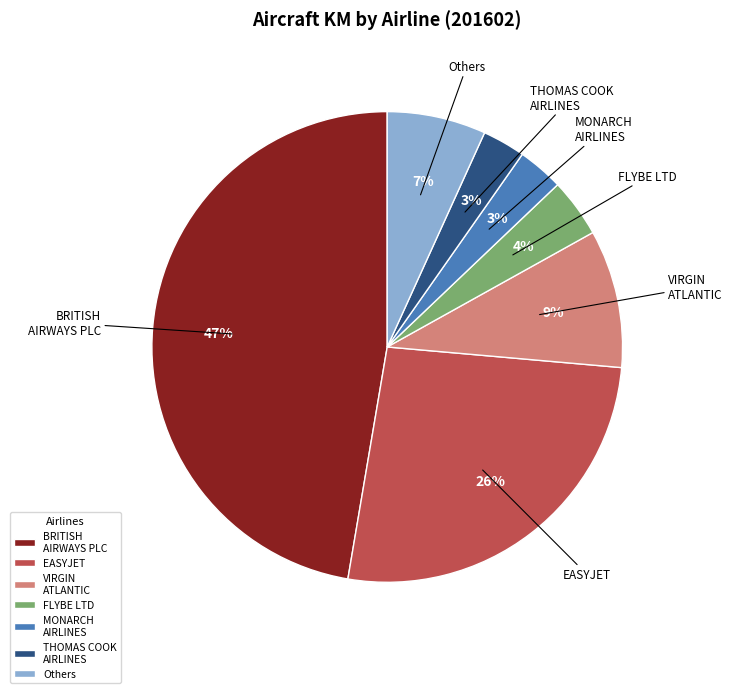

Do THOMAS COOK AIRLINES and MONARCH AIRLINES together represent more than half of the pie?

No